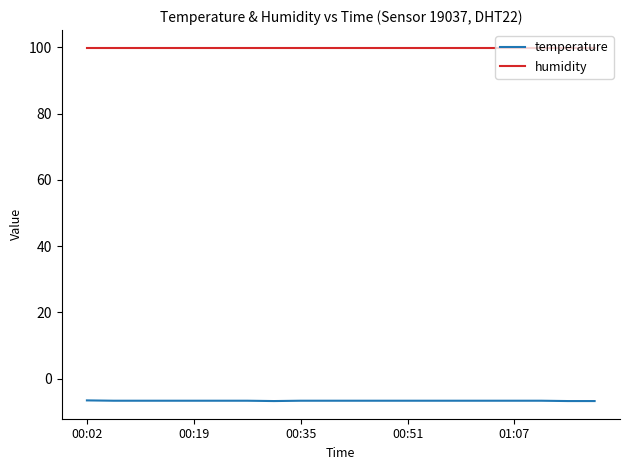

True or false: temperature and humidity intersect in this chart.

False